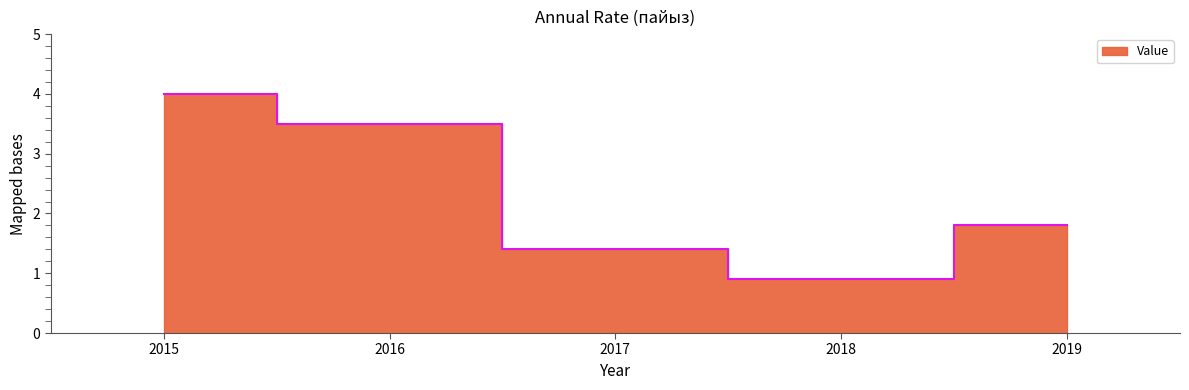

What is the greatest value displayed?

4.0